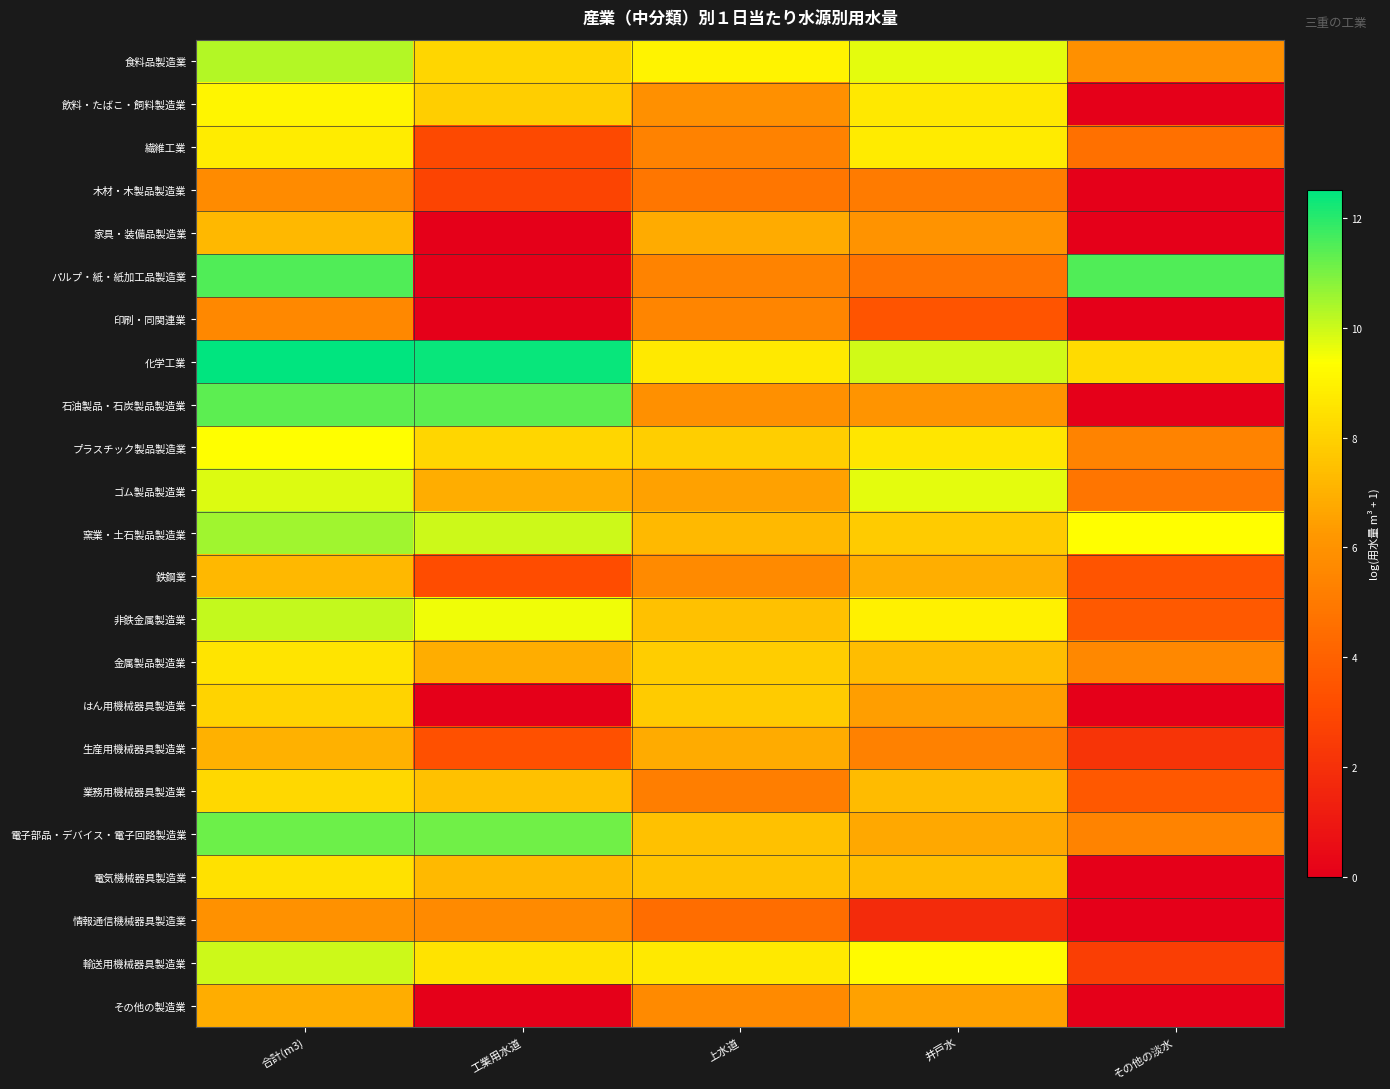

Reading left to right, what are all the values shown in this chart?

食料品製造業: 合計(m3)=10.3	工業用水道=8.1	上水道=9.0	井戸水=9.7	その他の淡水=5.9
飲料・たばこ・飼料製造業: 合計(m3)=9.1	工業用水道=7.9	上水道=5.9	井戸水=8.7	その他の淡水=0.0
繊維工業: 合計(m3)=8.8	工業用水道=3.0	上水道=5.3	井戸水=8.8	その他の淡水=4.6
木材・木製品製造業: 合計(m3)=5.7	工業用水道=2.8	上水道=4.9	井戸水=5.0	その他の淡水=0.0
家具・装備品製造業: 合計(m3)=7.2	工業用水道=0.0	上水道=6.8	井戸水=6.0	その他の淡水=0.0
パルプ・紙・紙加工品製造業: 合計(m3)=11.5	工業用水道=0.0	上水道=5.4	井戸水=4.7	その他の淡水=11.5
印刷・同関連業: 合計(m3)=5.6	工業用水道=0.0	上水道=5.5	井戸水=3.4	その他の淡水=0.0
化学工業: 合計(m3)=12.5	工業用水道=12.4	上水道=8.7	井戸水=10.0	その他の淡水=8.3
石油製品・石炭製品製造業: 合計(m3)=11.4	工業用水道=11.3	上水道=5.9	井戸水=6.1	その他の淡水=0.0
プラスチック製品製造業: 合計(m3)=9.4	工業用水道=8.2	上水道=7.9	井戸水=8.6	その他の淡水=5.4
ゴム製品製造業: 合計(m3)=9.8	工業用水道=6.8	上水道=6.5	井戸水=9.7	その他の淡水=4.8
窯業・土石製品製造業: 合計(m3)=10.5	工業用水道=10.0	上水道=7.3	井戸水=7.8	その他の淡水=9.4
鉄鋼業: 合計(m3)=7.2	工業用水道=3.1	上水道=5.7	井戸水=6.9	その他の淡水=3.4
非鉄金属製造業: 合計(m3)=10.1	工業用水道=9.6	上水道=7.5	井戸水=8.9	その他の淡水=3.7
金属製品製造業: 合計(m3)=8.6	工業用水道=6.9	上水道=7.9	井戸水=7.3	その他の淡水=5.6
はん用機械器具製造業: 合計(m3)=8.0	工業用水道=0.0	上水道=7.8	井戸水=6.4	その他の淡水=0.0
生産用機械器具製造業: 合計(m3)=7.0	工業用水道=3.3	上水道=6.8	井戸水=5.3	その他の淡水=2.2
業務用機械器具製造業: 合計(m3)=8.2	工業用水道=7.5	上水道=5.1	井戸水=7.3	その他の淡水=3.6
電子部品・デバイス・電子回路製造業: 合計(m3)=11.2	工業用水道=11.1	上水道=7.5	井戸水=6.7	その他の淡水=5.4
電気機械器具製造業: 合計(m3)=8.5	工業用水道=7.2	上水道=7.6	井戸水=7.4	その他の淡水=0.0
情報通信機械器具製造業: 合計(m3)=5.9	工業用水道=5.7	上水道=4.5	井戸水=1.8	その他の淡水=0.0
輸送用機械器具製造業: 合計(m3)=10.0	工業用水道=8.5	上水道=8.7	井戸水=9.3	その他の淡水=2.6
その他の製造業: 合計(m3)=6.9	工業用水道=0.0	上水道=5.6	井戸水=6.5	その他の淡水=0.0